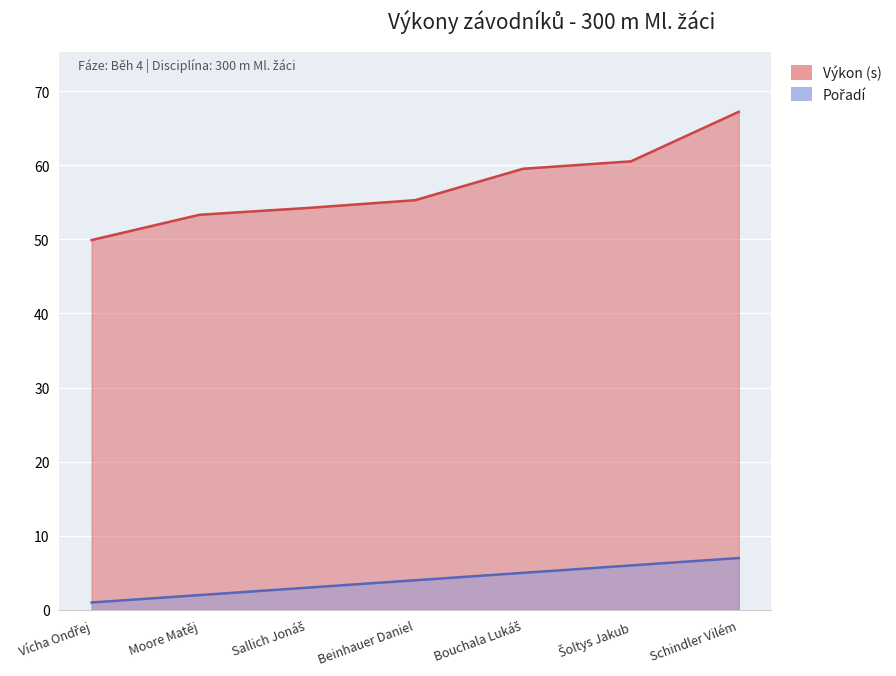

What is the value of the Pořadí point at the 4th from the left?

4.0